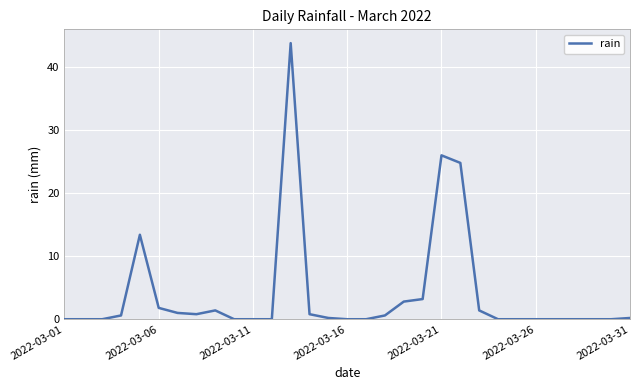

What is the difference between the maximum and minimum values?

43.8